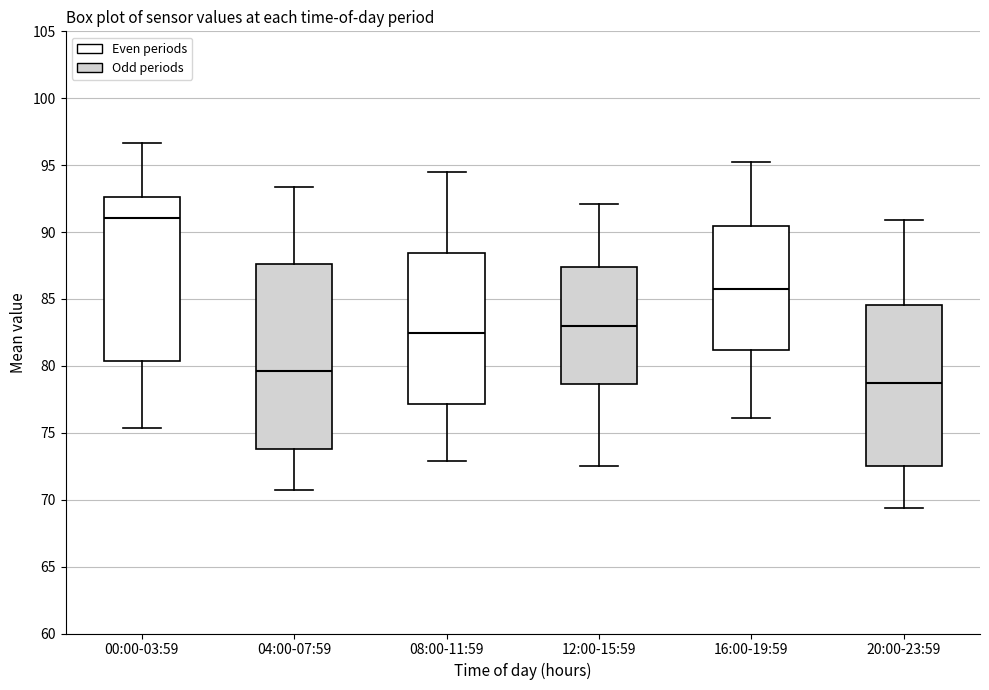

Reading left to right, transcribe this box plot: for each box, give where its median line is, the range the box spans, and where its two whiskers end, as read against the y-axis. The values are not printed on the chart, so give them approximately, as read against the axis.

00:00-03:59: median 91.0, box 80.5 to 92.5, whiskers 75.5 to 96.5
04:00-07:59: median 79.5, box 74.0 to 87.5, whiskers 70.5 to 93.5
08:00-11:59: median 82.5, box 77.0 to 88.5, whiskers 73.0 to 94.5
12:00-15:59: median 83.0, box 78.5 to 87.5, whiskers 72.5 to 92.0
16:00-19:59: median 86.0, box 81.0 to 90.5, whiskers 76.0 to 95.0
20:00-23:59: median 79.0, box 72.5 to 84.5, whiskers 69.5 to 91.0